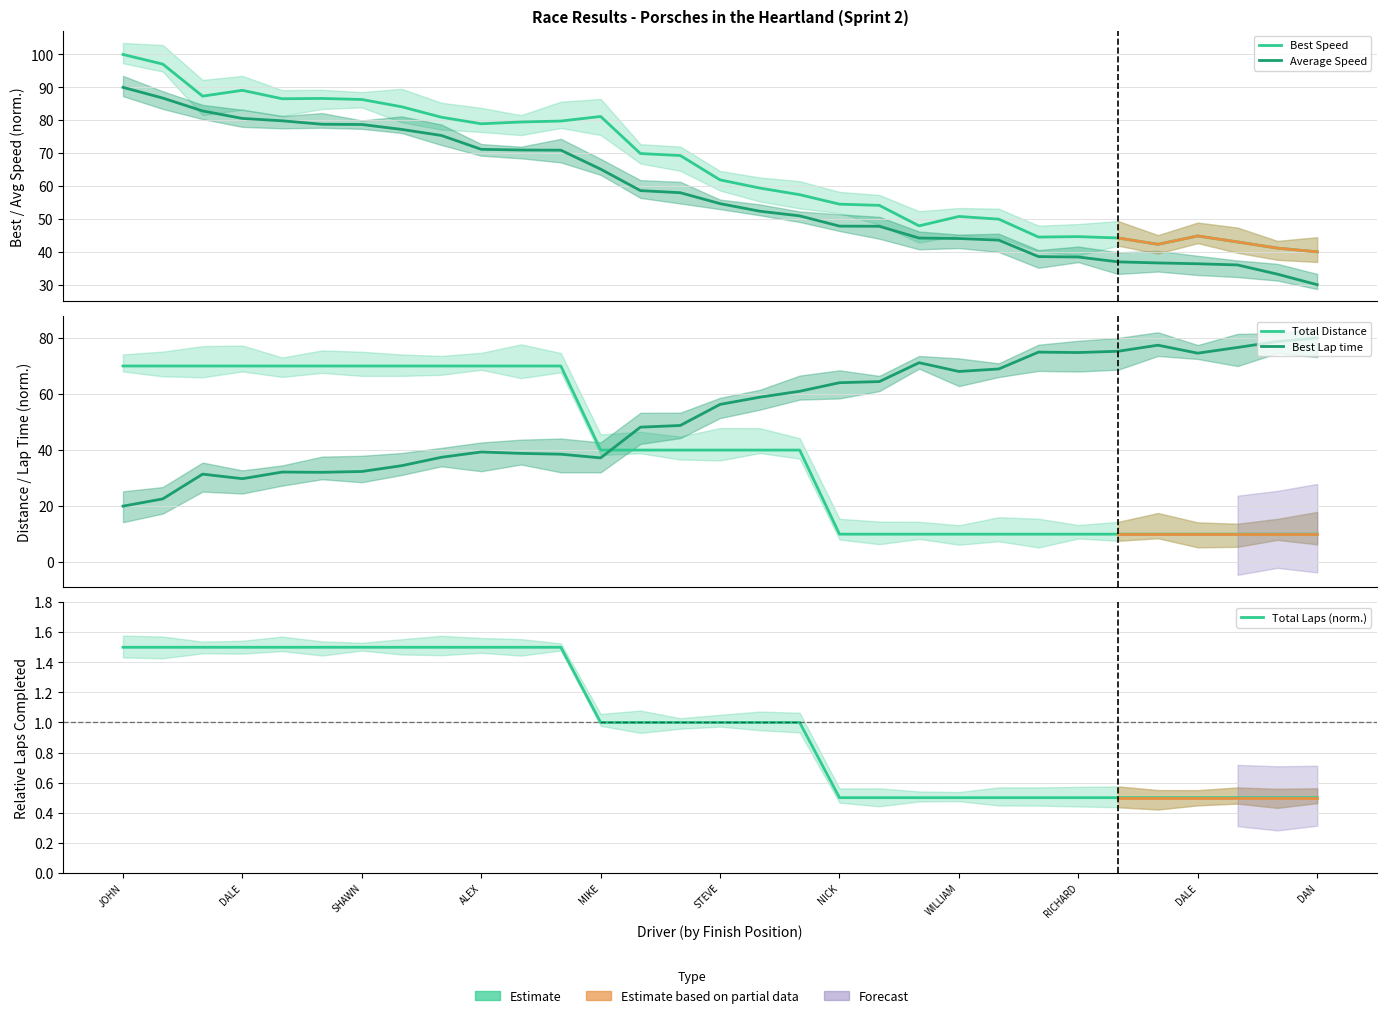

What is the minimum value for Average Speed?

30.0